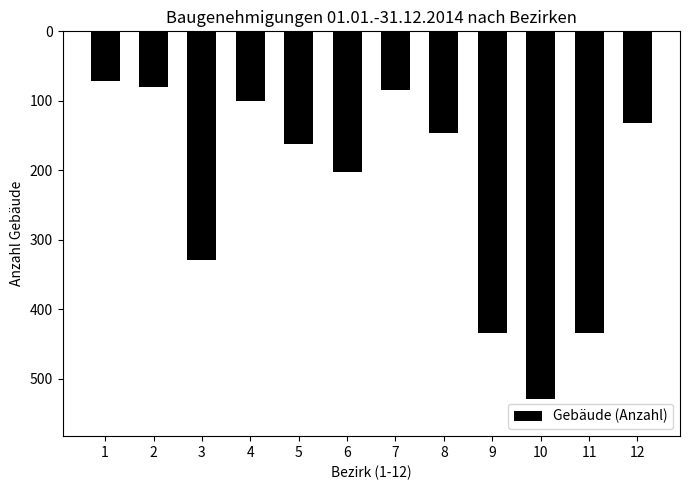

What value does the data have at 2, to the nearest 5?

80